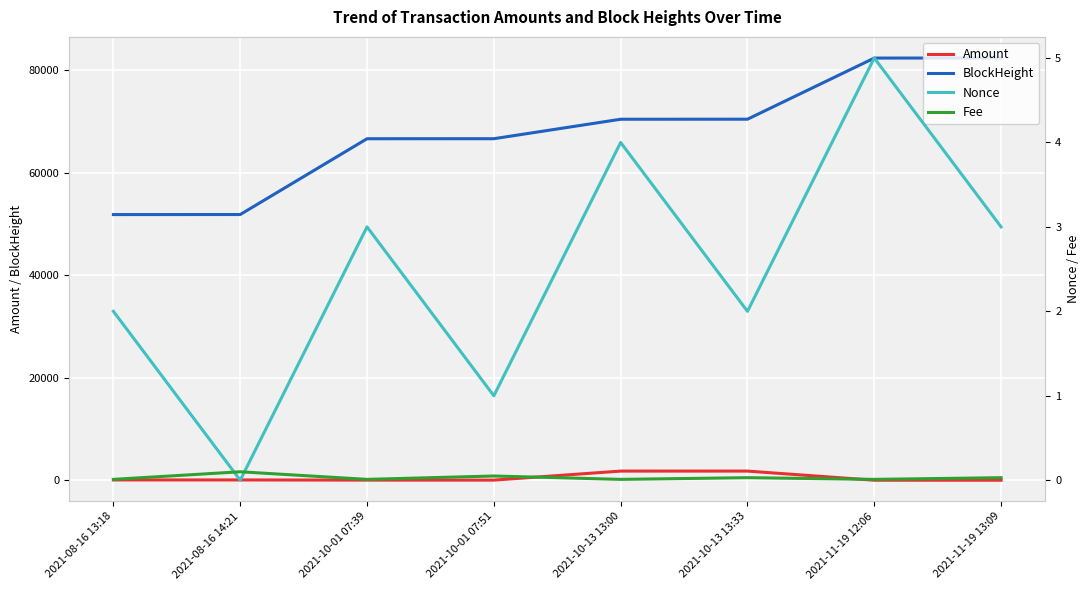

Is the value of Nonce at 2021-10-01 07:39 greater than the value of Fee at 2021-11-19 13:09?

Yes